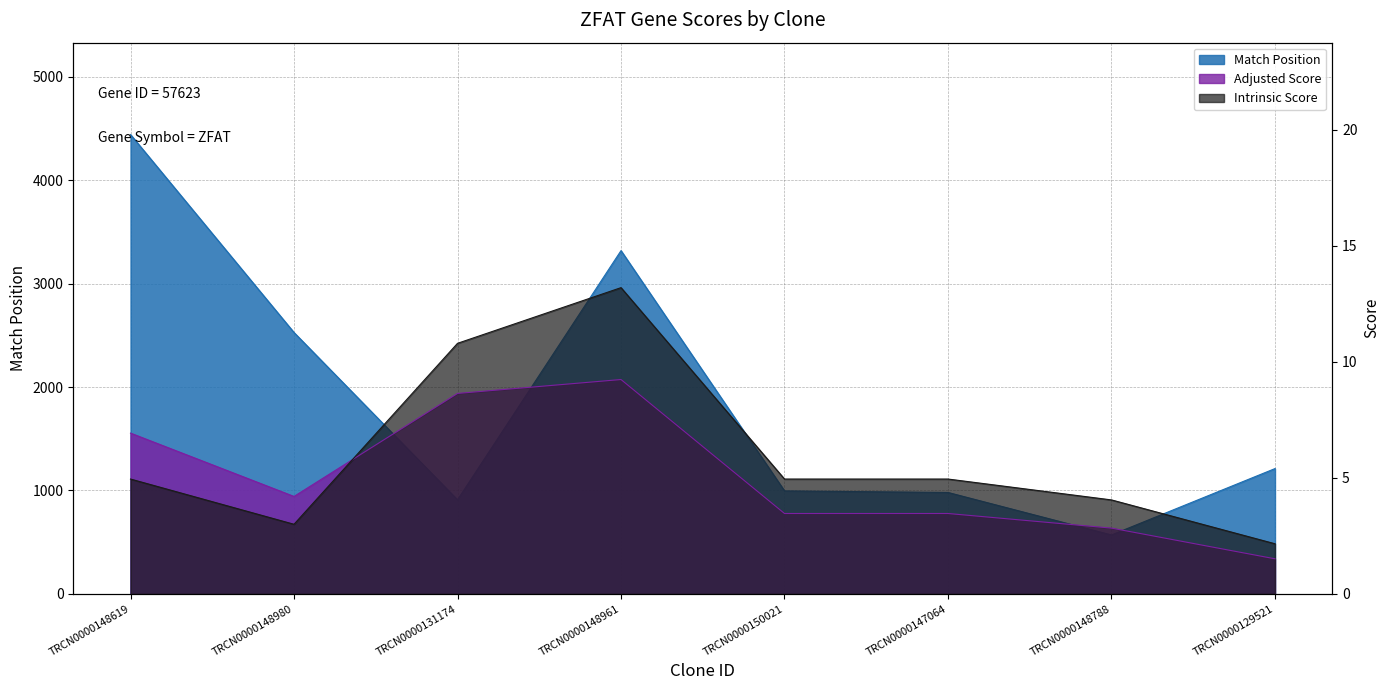

The value of Match Position at TRCN0000131174 is 454.9. True or false?

False